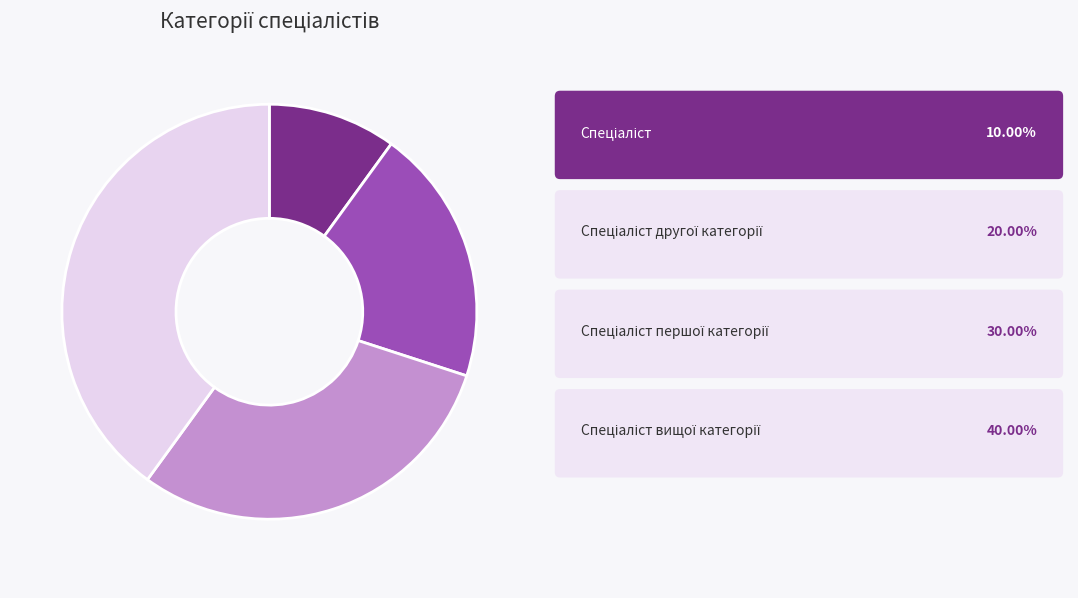

Is there any slice that represents more than half of the pie?

No